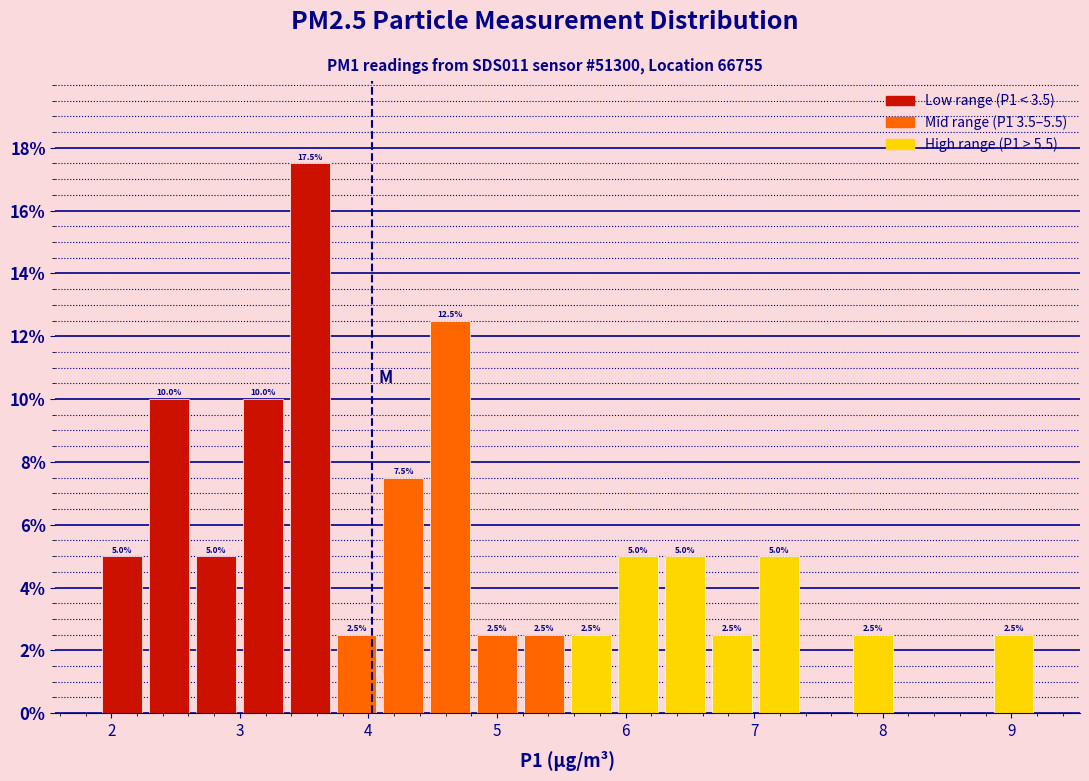

Read against the x-axis, roughly where is the centre of the tallest bar?

3.5